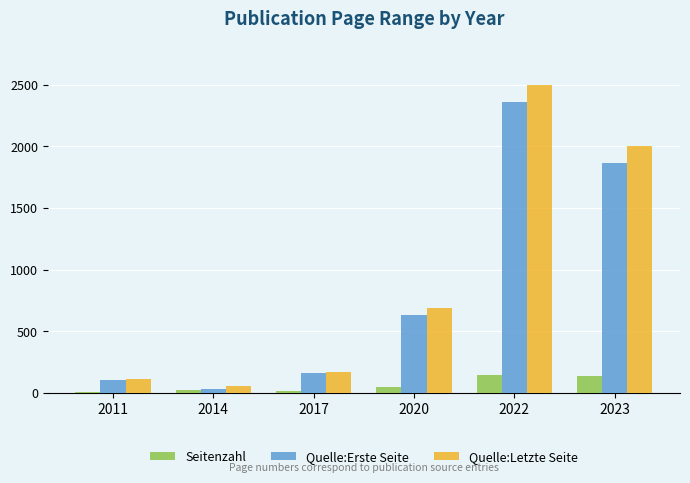

What value does the Seitenzahl series have at 2022?

150